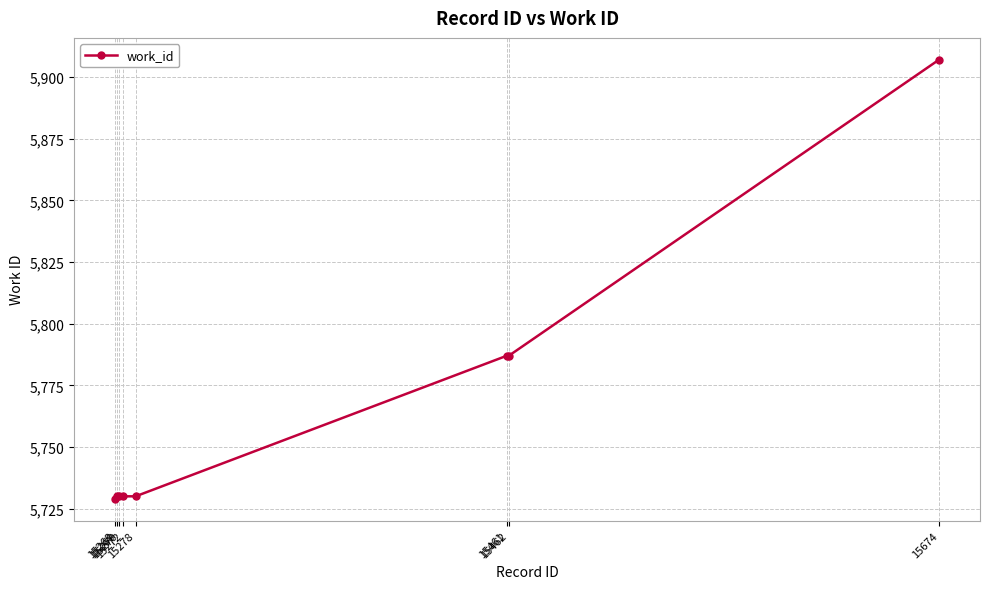

Reading right to left, extract all data points from this chart.

5907	5787	5787	5730	5730	5730	5730	5729